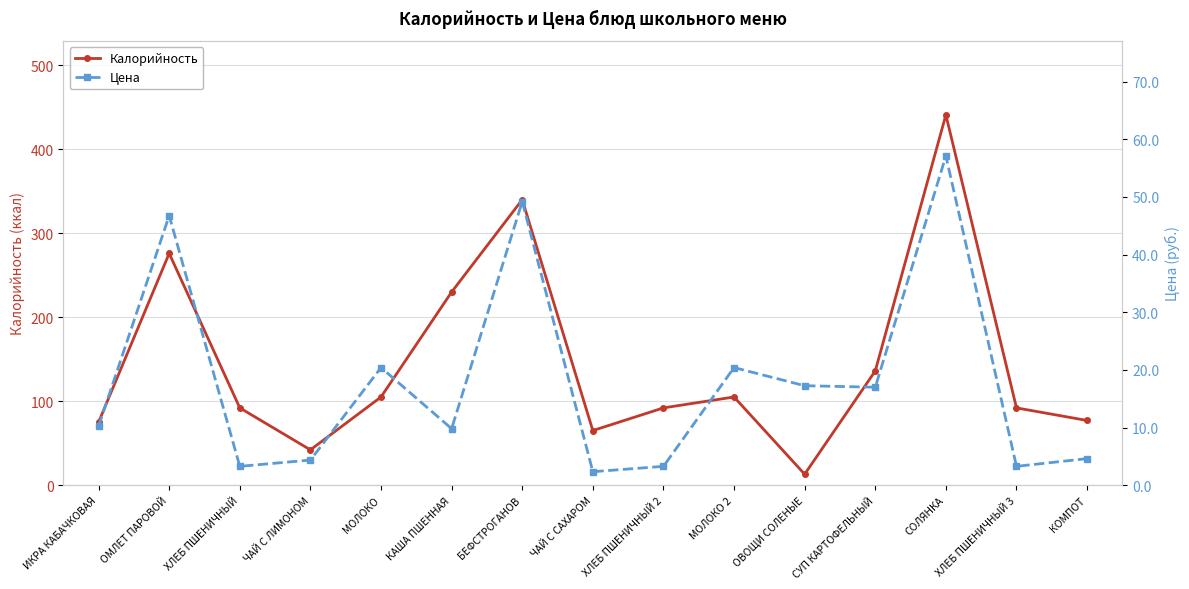

In Цена, how many points are lower than both neighbors (excluding endpoints)?

5